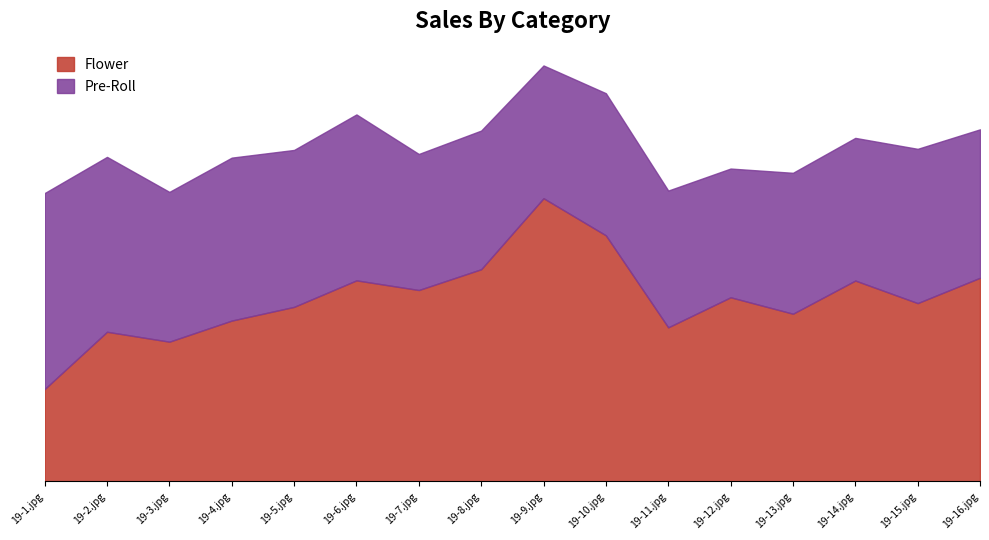

Approximately how many times larger is the value at 19-9.jpg compared to 19-8.jpg?

1.3